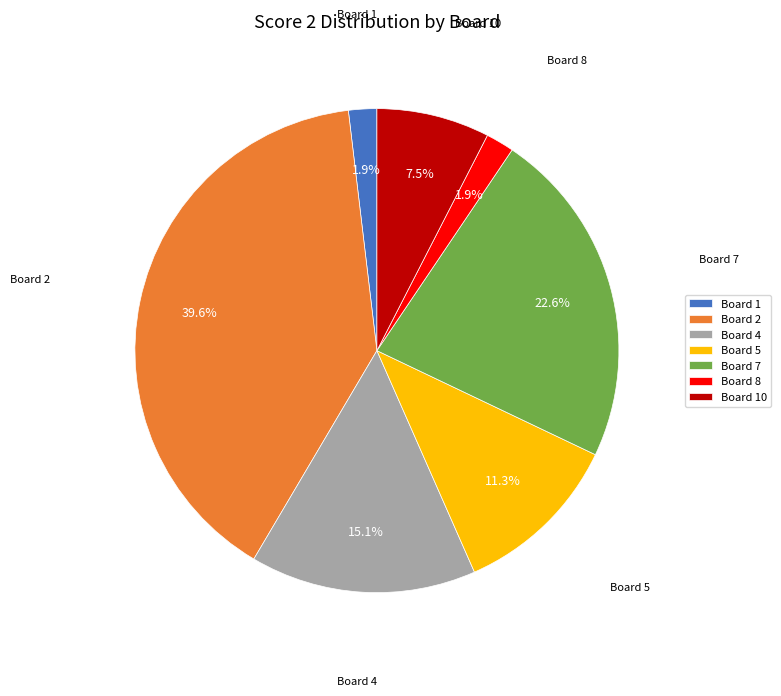

Which category has the biggest portion of the pie?

Board 2